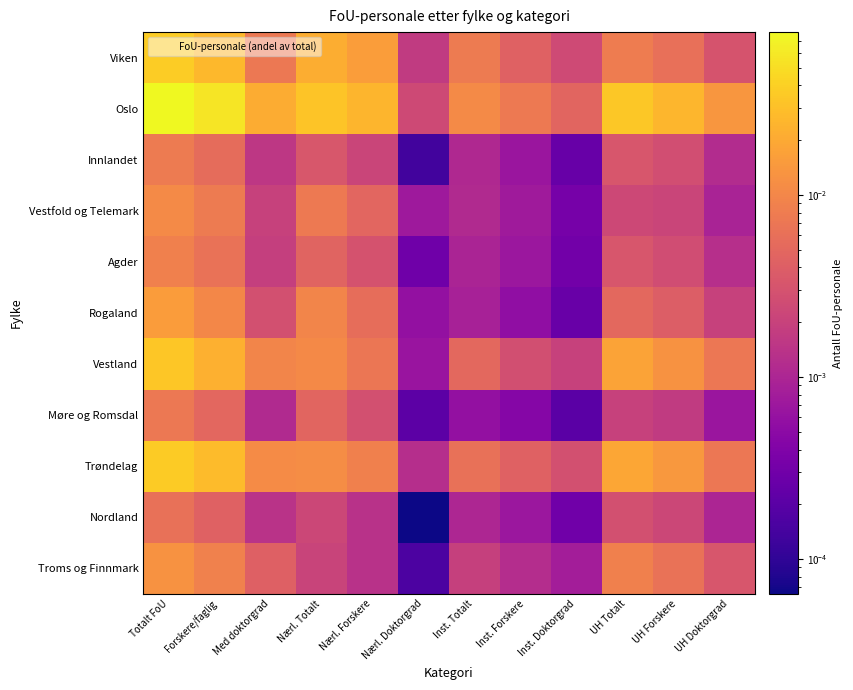

Reading left to right, transcribe all the data shown in this chart.

Viken: Totalt FoU=0.0	Forskere/faglig=0.0	Med doktorgrad=0.0	Nærl. Totalt=0.0	Nærl. Forskere=0.0	Nærl. Doktorgrad=0.0	Inst. Totalt=0.0	Inst. Forskere=0.0	Inst. Doktorgrad=0.0	UH Totalt=0.0	UH Forskere=0.0	UH Doktorgrad=0.0
Oslo: Totalt FoU=0.1	Forskere/faglig=0.1	Med doktorgrad=0.0	Nærl. Totalt=0.0	Nærl. Forskere=0.0	Nærl. Doktorgrad=0.0	Inst. Totalt=0.0	Inst. Forskere=0.0	Inst. Doktorgrad=0.0	UH Totalt=0.0	UH Forskere=0.0	UH Doktorgrad=0.0
Innlandet: Totalt FoU=0.0	Forskere/faglig=0.0	Med doktorgrad=0.0	Nærl. Totalt=0.0	Nærl. Forskere=0.0	Nærl. Doktorgrad=0.0	Inst. Totalt=0.0	Inst. Forskere=0.0	Inst. Doktorgrad=0.0	UH Totalt=0.0	UH Forskere=0.0	UH Doktorgrad=0.0
Vestfold og Telemark: Totalt FoU=0.0	Forskere/faglig=0.0	Med doktorgrad=0.0	Nærl. Totalt=0.0	Nærl. Forskere=0.0	Nærl. Doktorgrad=0.0	Inst. Totalt=0.0	Inst. Forskere=0.0	Inst. Doktorgrad=0.0	UH Totalt=0.0	UH Forskere=0.0	UH Doktorgrad=0.0
Agder: Totalt FoU=0.0	Forskere/faglig=0.0	Med doktorgrad=0.0	Nærl. Totalt=0.0	Nærl. Forskere=0.0	Nærl. Doktorgrad=0.0	Inst. Totalt=0.0	Inst. Forskere=0.0	Inst. Doktorgrad=0.0	UH Totalt=0.0	UH Forskere=0.0	UH Doktorgrad=0.0
Rogaland: Totalt FoU=0.0	Forskere/faglig=0.0	Med doktorgrad=0.0	Nærl. Totalt=0.0	Nærl. Forskere=0.0	Nærl. Doktorgrad=0.0	Inst. Totalt=0.0	Inst. Forskere=0.0	Inst. Doktorgrad=0.0	UH Totalt=0.0	UH Forskere=0.0	UH Doktorgrad=0.0
Vestland: Totalt FoU=0.0	Forskere/faglig=0.0	Med doktorgrad=0.0	Nærl. Totalt=0.0	Nærl. Forskere=0.0	Nærl. Doktorgrad=0.0	Inst. Totalt=0.0	Inst. Forskere=0.0	Inst. Doktorgrad=0.0	UH Totalt=0.0	UH Forskere=0.0	UH Doktorgrad=0.0
Møre og Romsdal: Totalt FoU=0.0	Forskere/faglig=0.0	Med doktorgrad=0.0	Nærl. Totalt=0.0	Nærl. Forskere=0.0	Nærl. Doktorgrad=0.0	Inst. Totalt=0.0	Inst. Forskere=0.0	Inst. Doktorgrad=0.0	UH Totalt=0.0	UH Forskere=0.0	UH Doktorgrad=0.0
Trøndelag: Totalt FoU=0.0	Forskere/faglig=0.0	Med doktorgrad=0.0	Nærl. Totalt=0.0	Nærl. Forskere=0.0	Nærl. Doktorgrad=0.0	Inst. Totalt=0.0	Inst. Forskere=0.0	Inst. Doktorgrad=0.0	UH Totalt=0.0	UH Forskere=0.0	UH Doktorgrad=0.0
Nordland: Totalt FoU=0.0	Forskere/faglig=0.0	Med doktorgrad=0.0	Nærl. Totalt=0.0	Nærl. Forskere=0.0	Nærl. Doktorgrad=0.0	Inst. Totalt=0.0	Inst. Forskere=0.0	Inst. Doktorgrad=0.0	UH Totalt=0.0	UH Forskere=0.0	UH Doktorgrad=0.0
Troms og Finnmark: Totalt FoU=0.0	Forskere/faglig=0.0	Med doktorgrad=0.0	Nærl. Totalt=0.0	Nærl. Forskere=0.0	Nærl. Doktorgrad=0.0	Inst. Totalt=0.0	Inst. Forskere=0.0	Inst. Doktorgrad=0.0	UH Totalt=0.0	UH Forskere=0.0	UH Doktorgrad=0.0